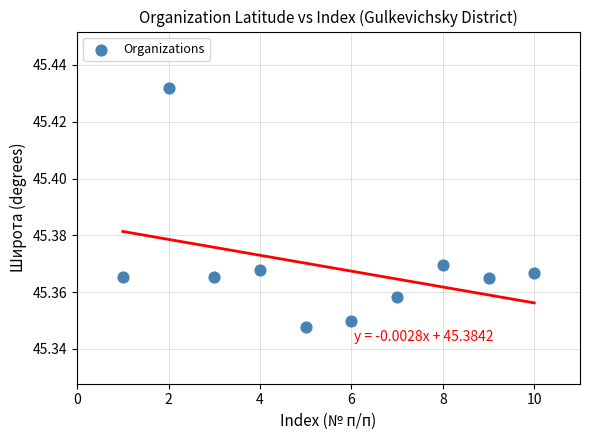

What is the average X value?

5.5